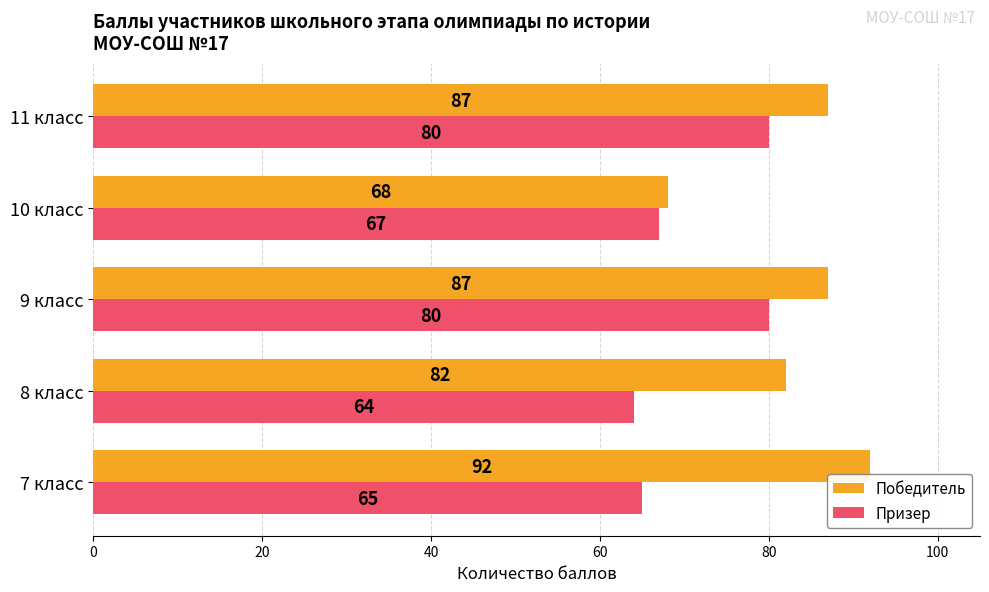

What is the difference between the second highest and minimum values in the Призер series?

16